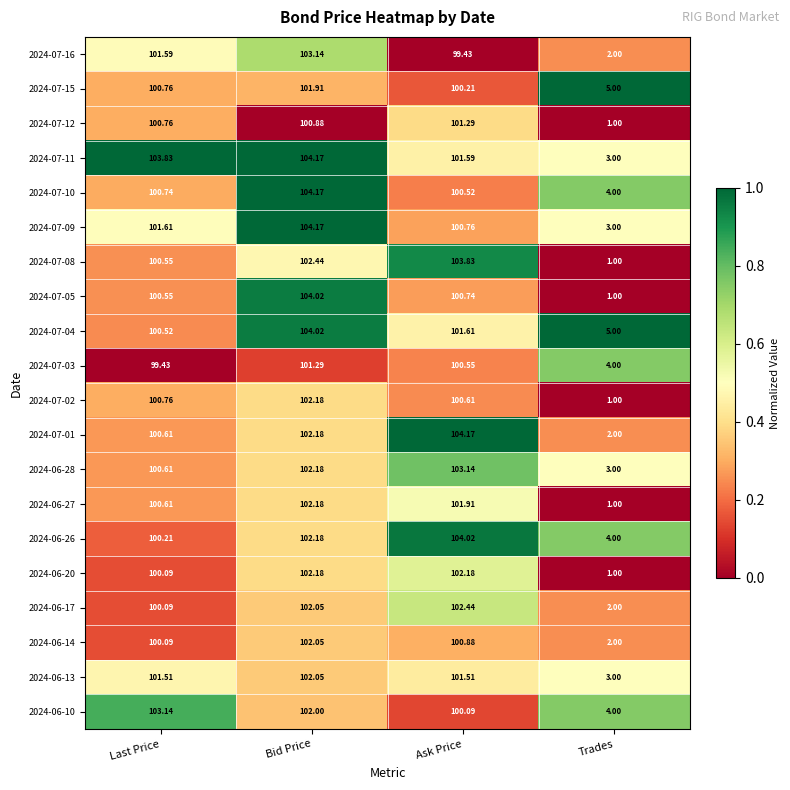

Where is 2024-07-01 nearest to the value 53?

Last Price